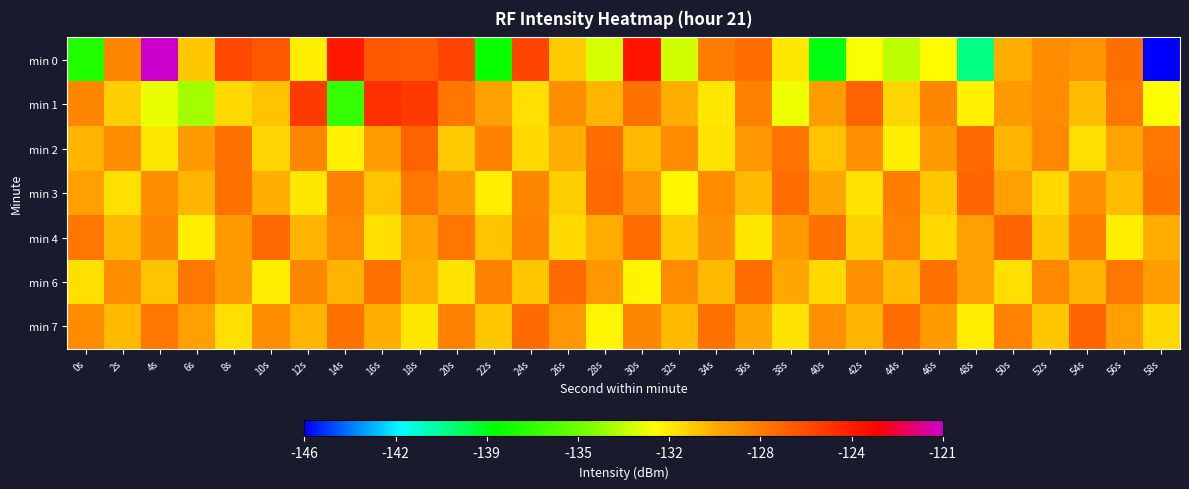

Between 8s and 18s, which is larger?

8s